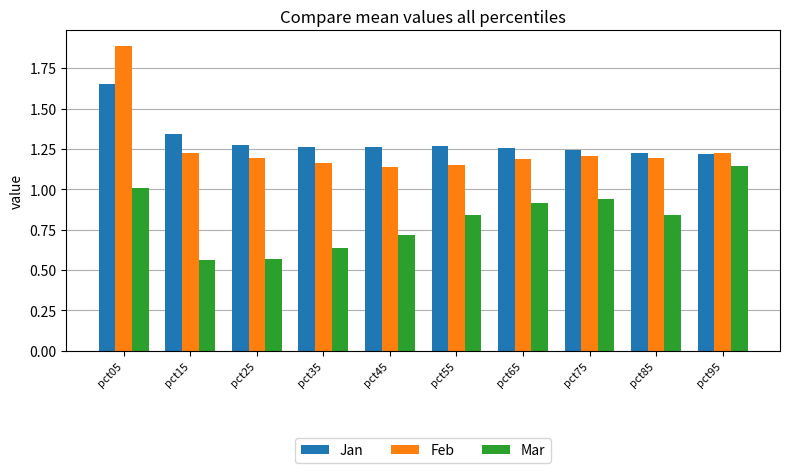

Which series has the largest total across all categories?

Jan